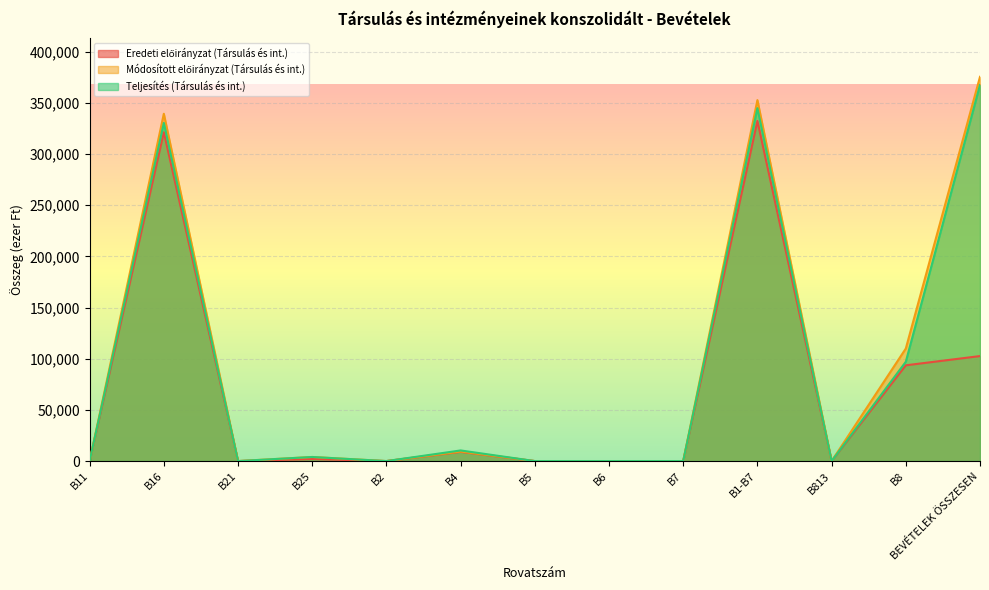

True or false: Módosított előirányzat (Társulás és int.) and Eredeti előirányzat (Társulás és int.) cross at least once.

False